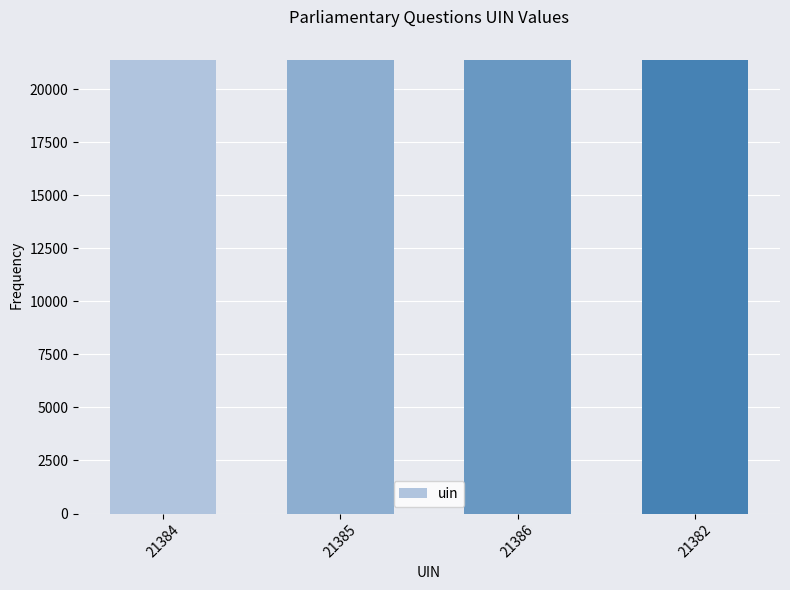

What is the label of the 3rd bar from the right?

21385